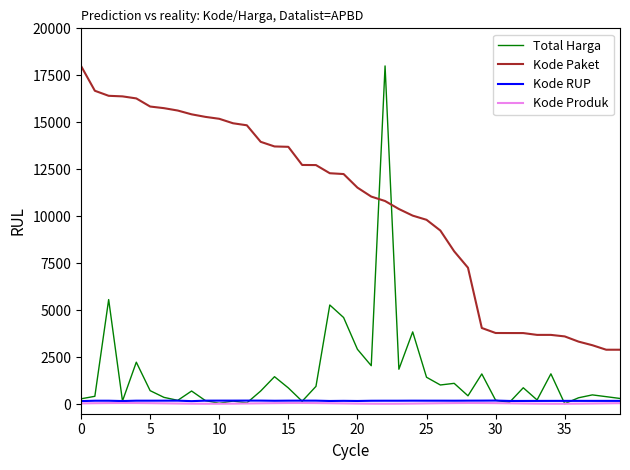

True or false: Kode Paket and Kode RUP intersect in this chart.

False